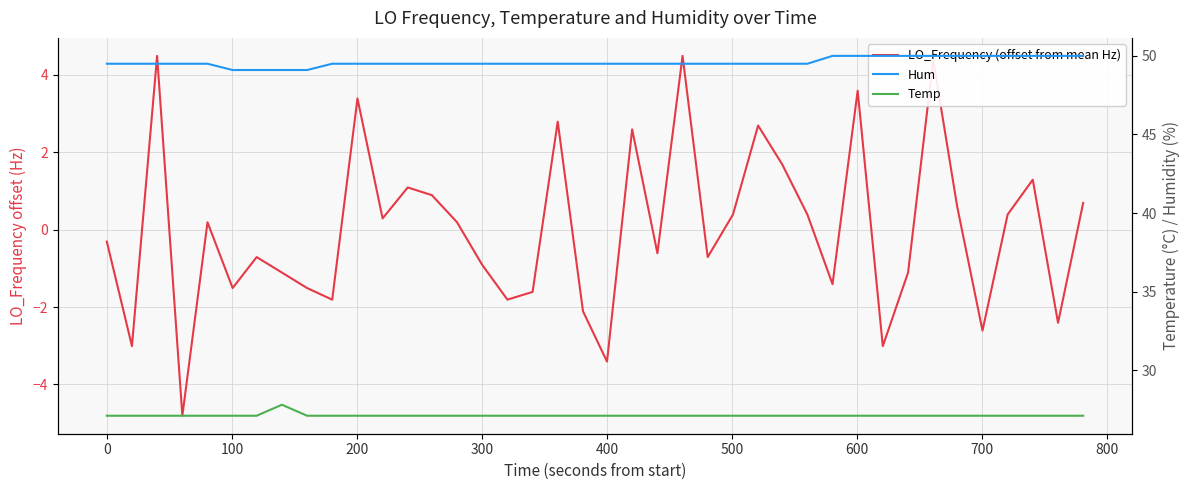

True or false: Temp and LO_Frequency (offset from mean Hz) cross at least once.

False